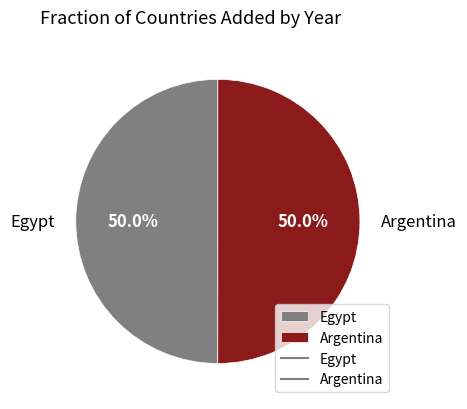

What percentage is NOT represented by Argentina?

50.0%